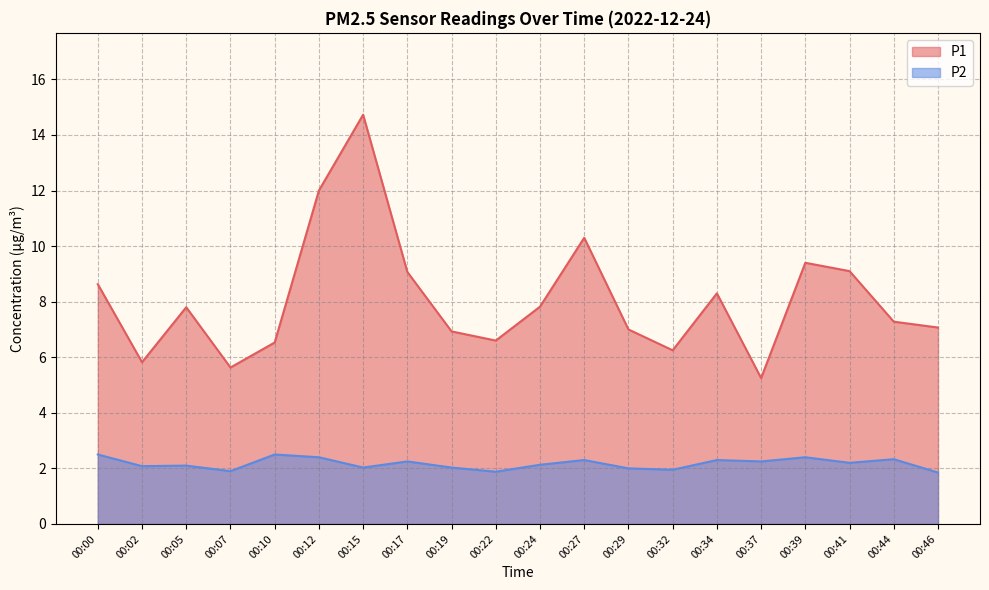

What is the total value across all series at 00:17?

11.3